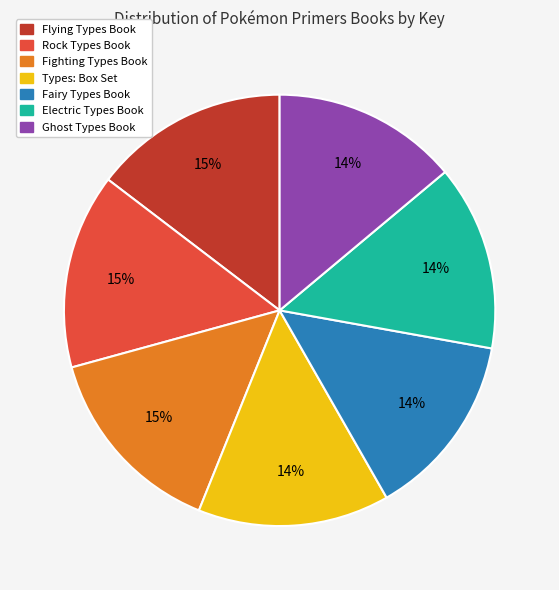

What is the ratio of the value at Flying Types Book to the value at Fighting Types Book?

1.0